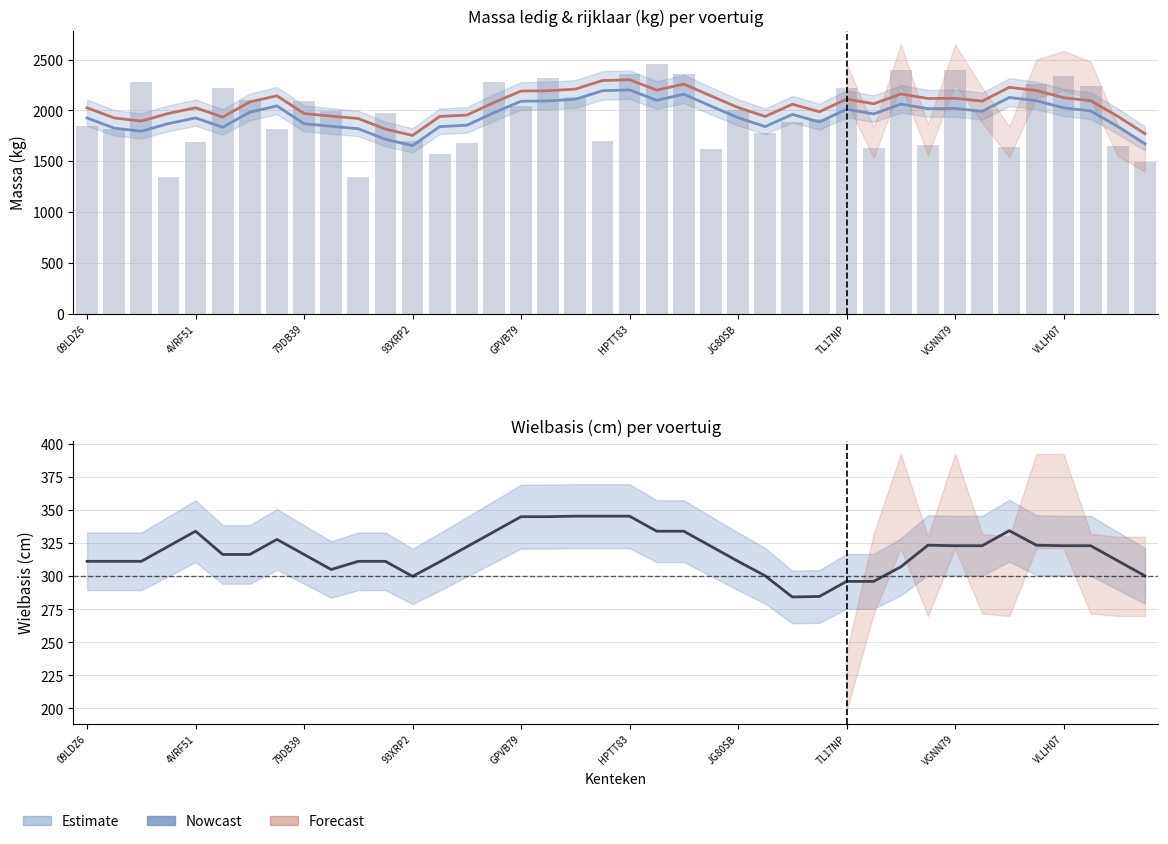

Count the number of categories in the chart.

40